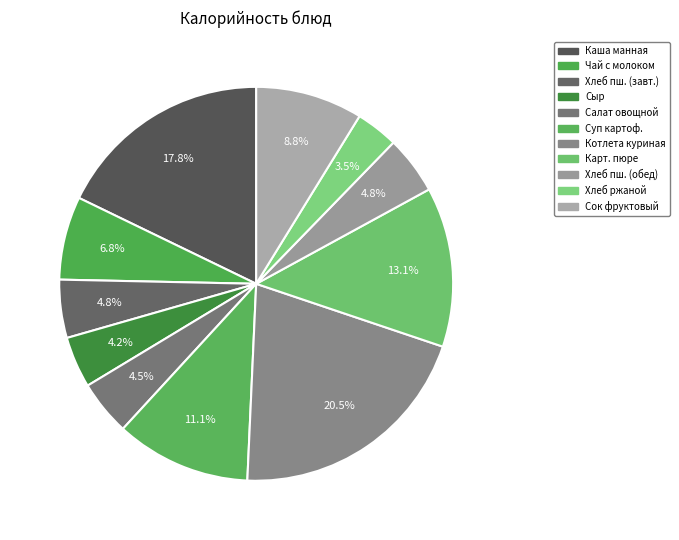

Is there a majority slice in this chart?

No